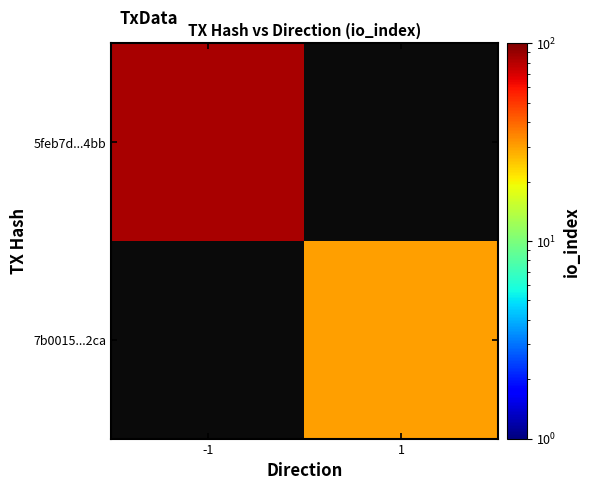

List the series in order of their overall mean, highest first.

5feb7d...4bb, 7b0015...2ca